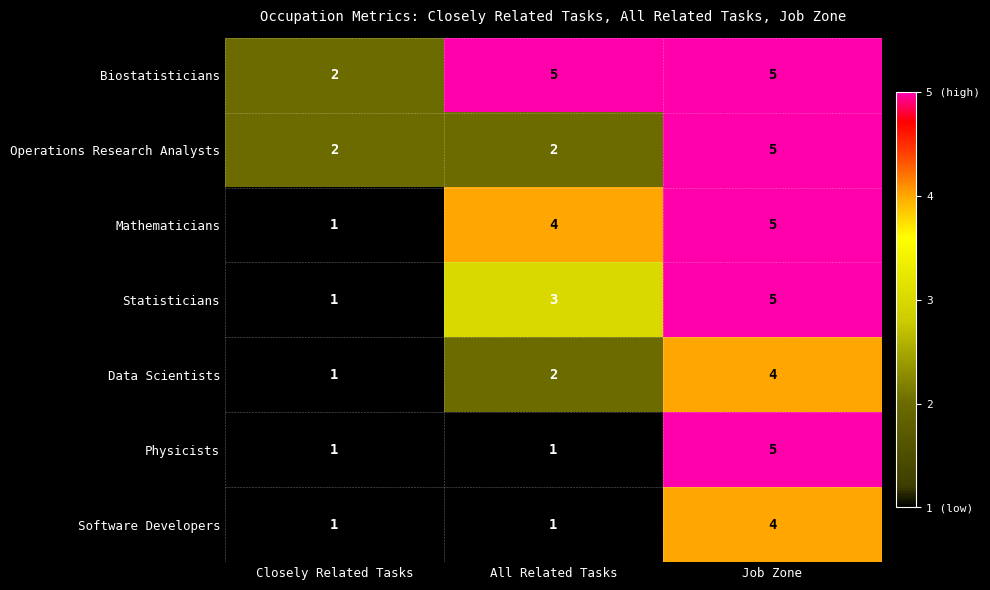

Count the Operations Research Analysts values in the range 2 to 5.

3